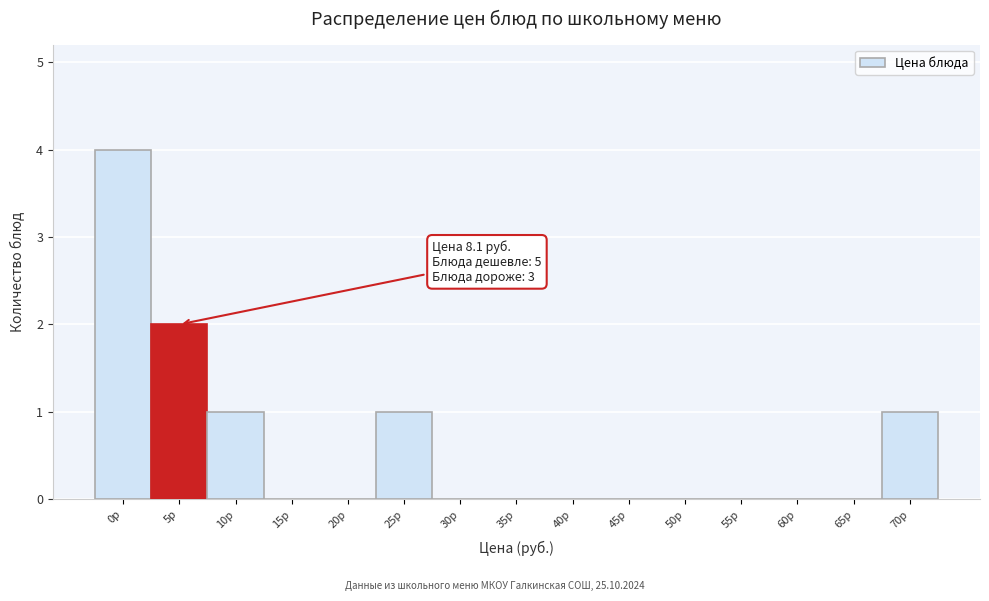

Reading left to right, extract all data points from this chart.

0р=4	5р=2	10р=1	15р=0	20р=0	25р=1	30р=0	35р=0	40р=0	45р=0	50р=0	55р=0	60р=0	65р=0	70р=1